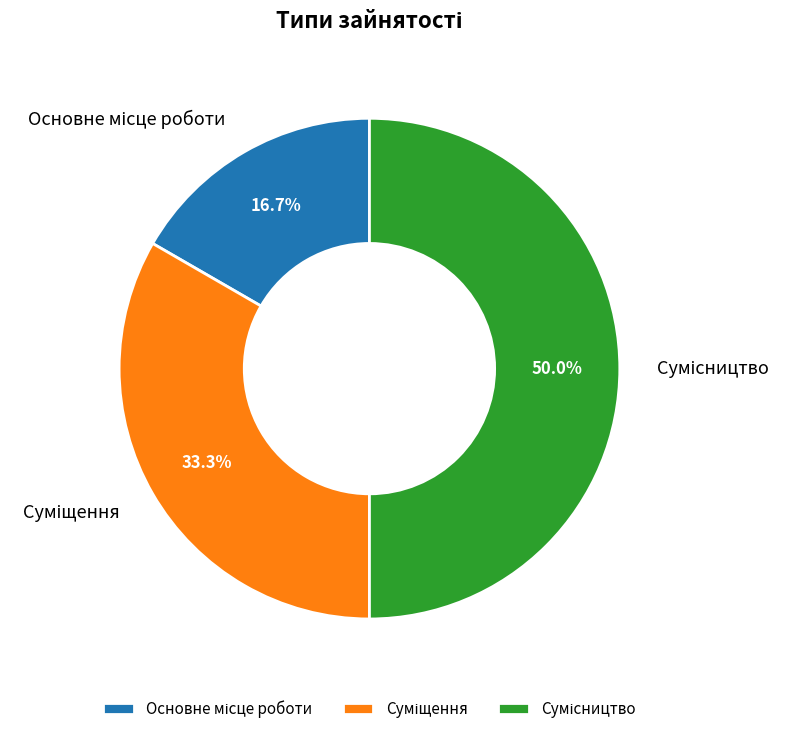

How many slices are in this pie chart?

3